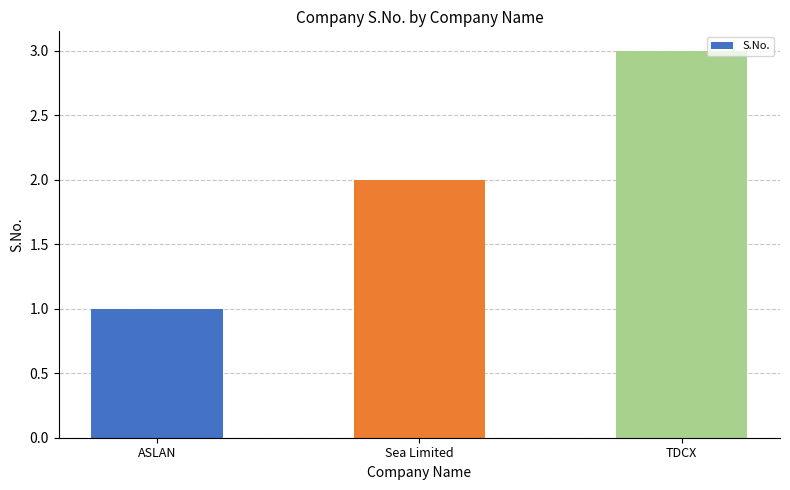

How many series are shown in this chart?

1